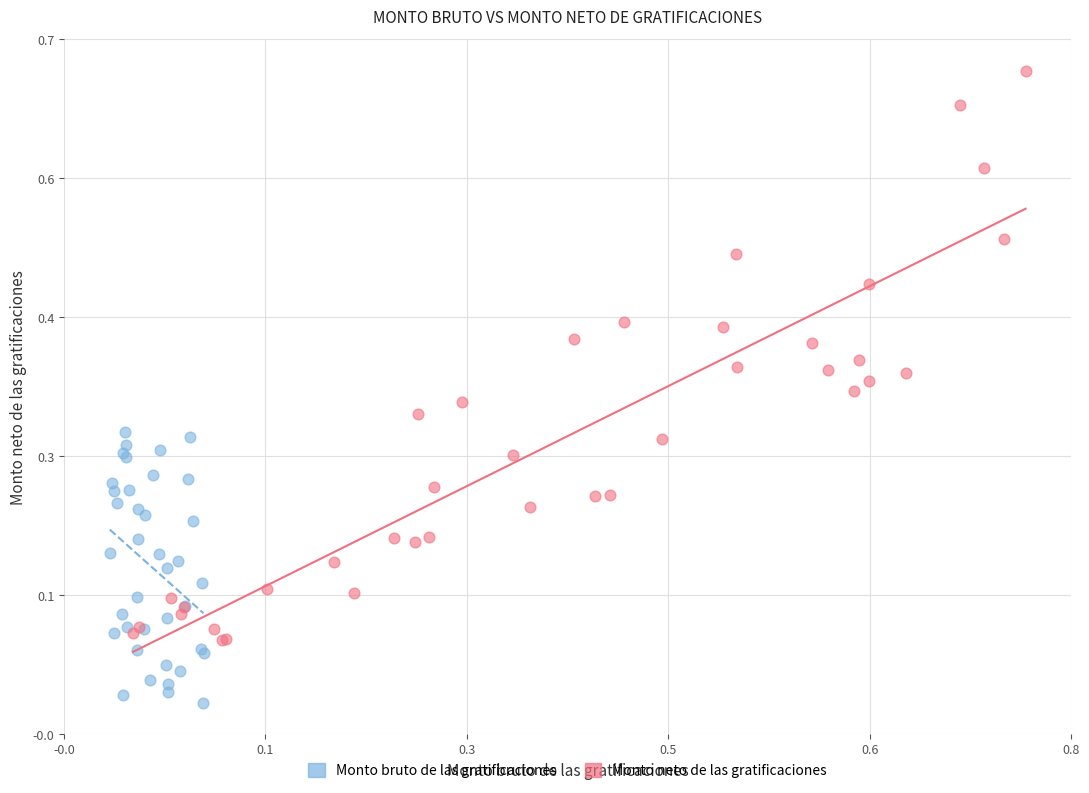

Which series contains the highest Y value?

Monto neto de las gratificaciones